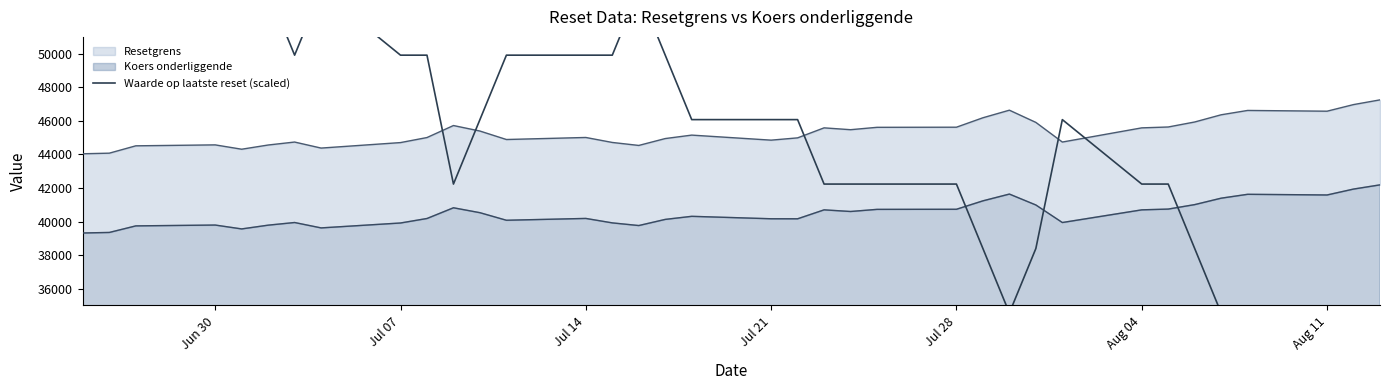

What is the average value?

45325.5